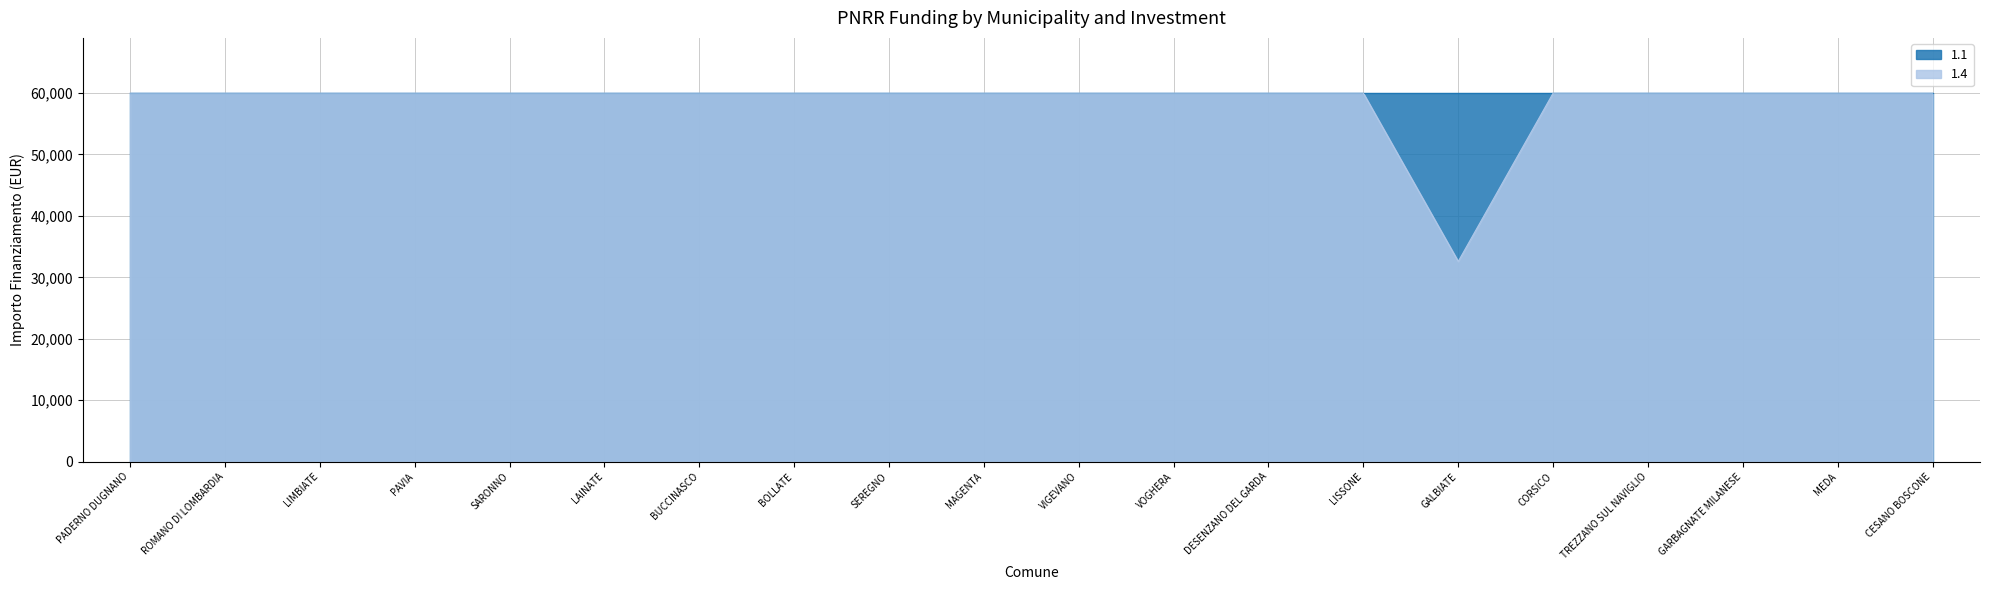

What is the value of the 20th point from the left?

59966